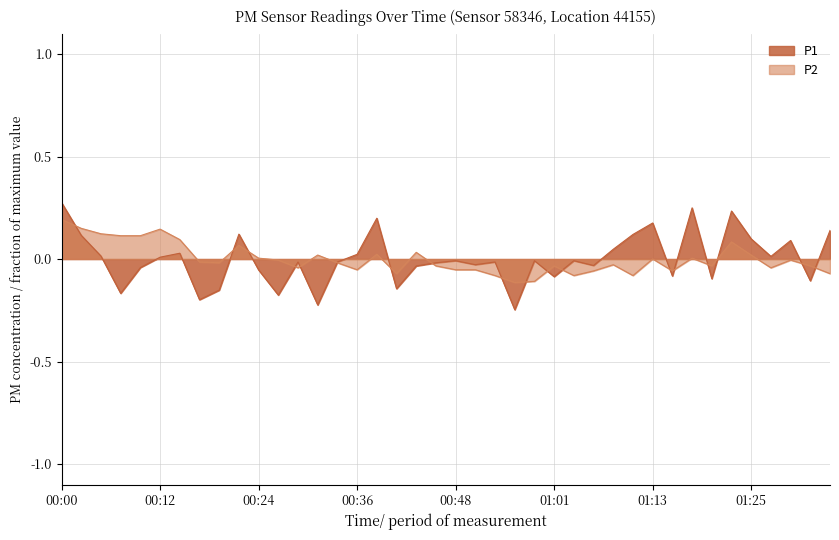

What is the maximum value shown in the chart?

0.3